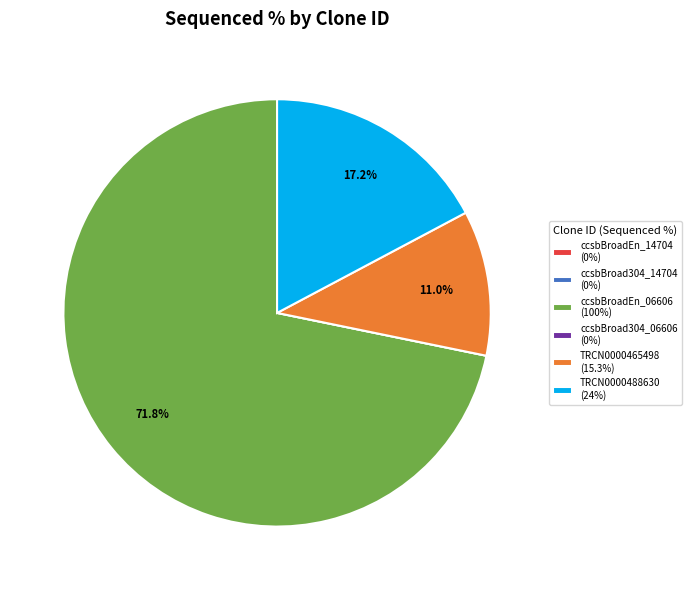

The ccsbBroadEn_06606 slice represents 72% of the pie. True or false?

True